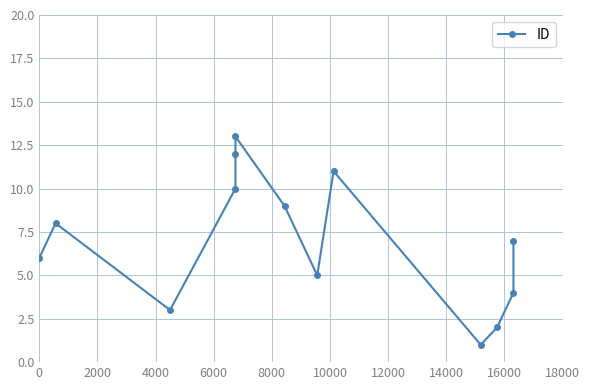

What position from the left is 6000?

5